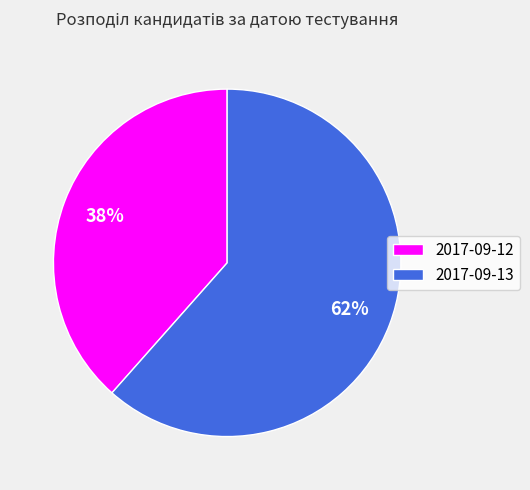

The 2017-09-12 slice represents 51% of the pie. True or false?

False